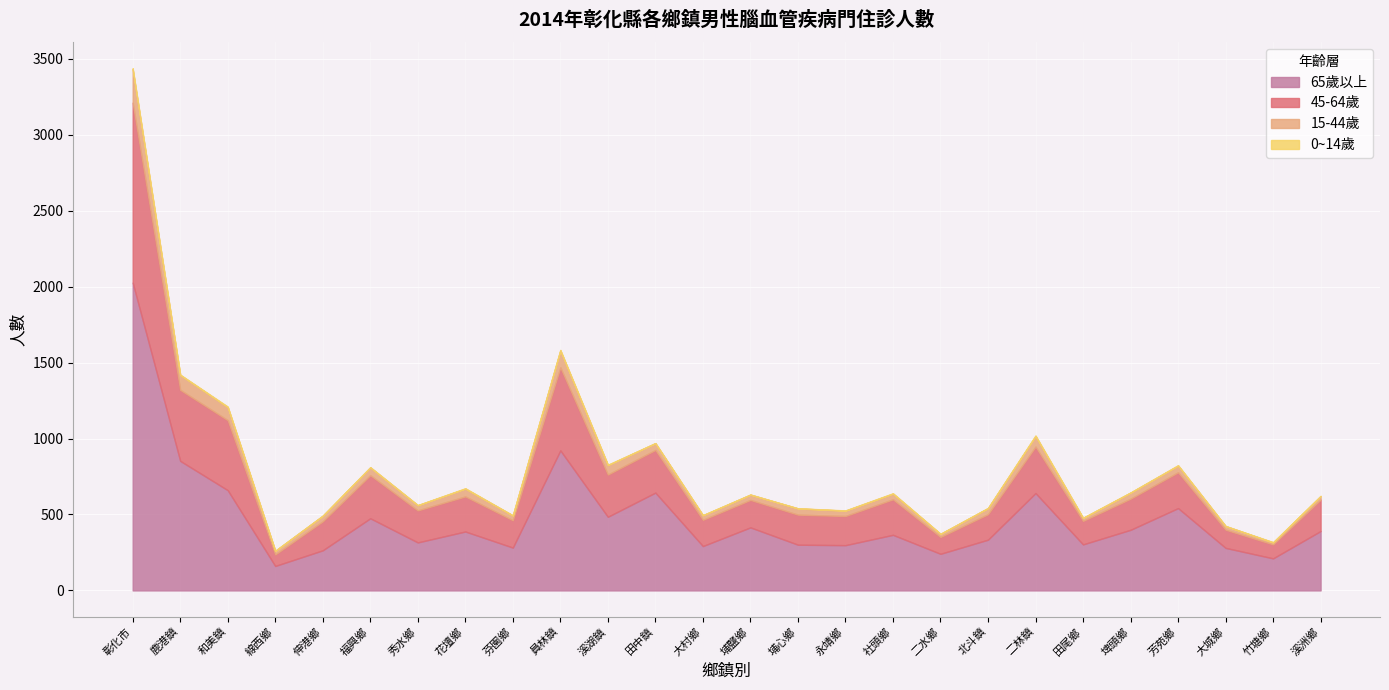

Where is 0~14歲 nearest to the value 3?

花壇鄉